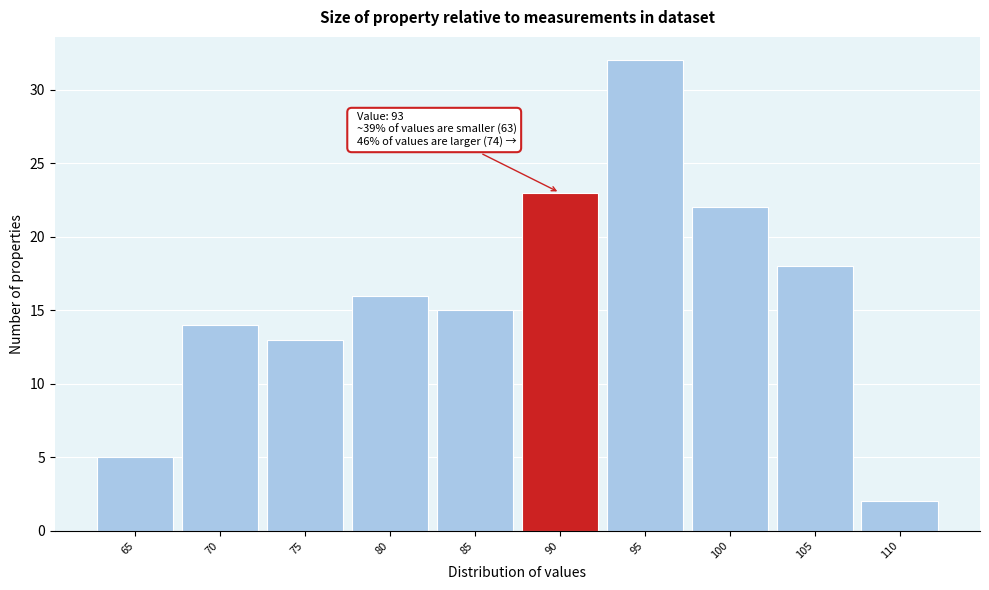

Reading left to right, what are all the values shown in this chart?

65=5	70=14	75=13	80=16	85=15	90=23	95=32	100=22	105=18	110=2